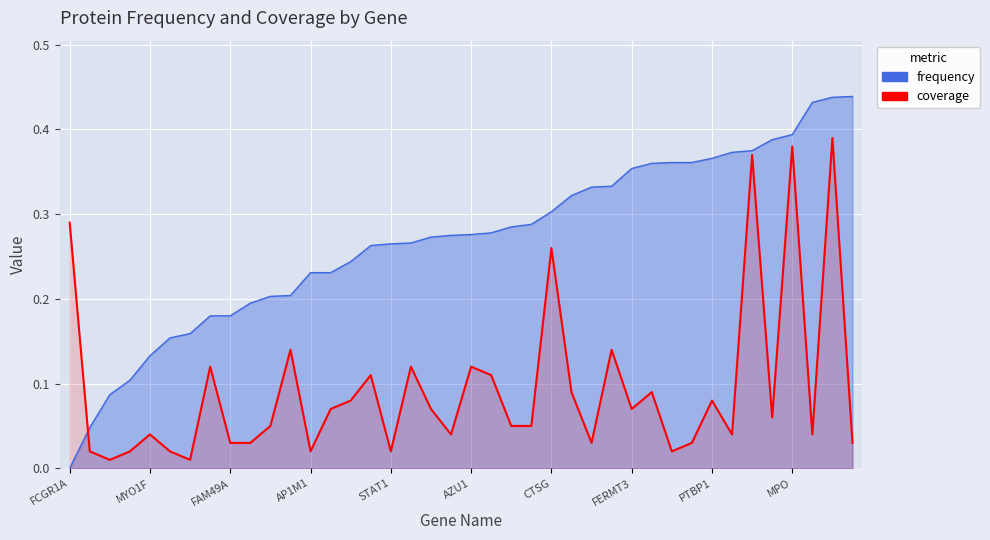

Read the frequency value at 35.

0.4